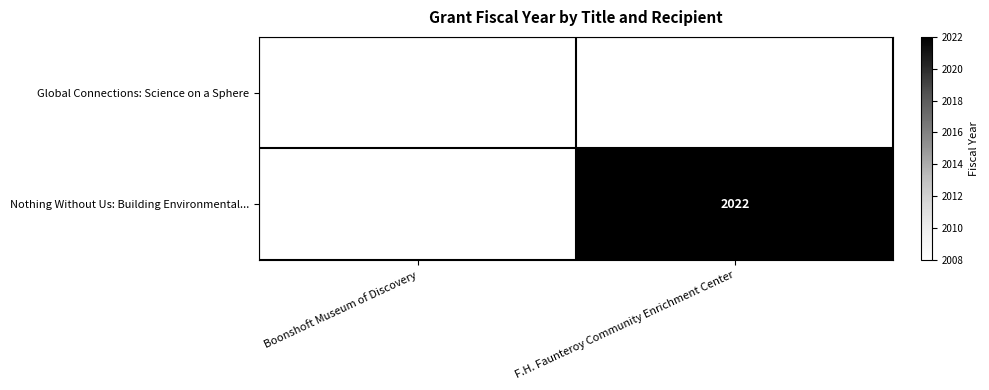

Is it true that Global Connections: Science on a Sphere equals 2008 at Boonshoft Museum of Discovery?

True